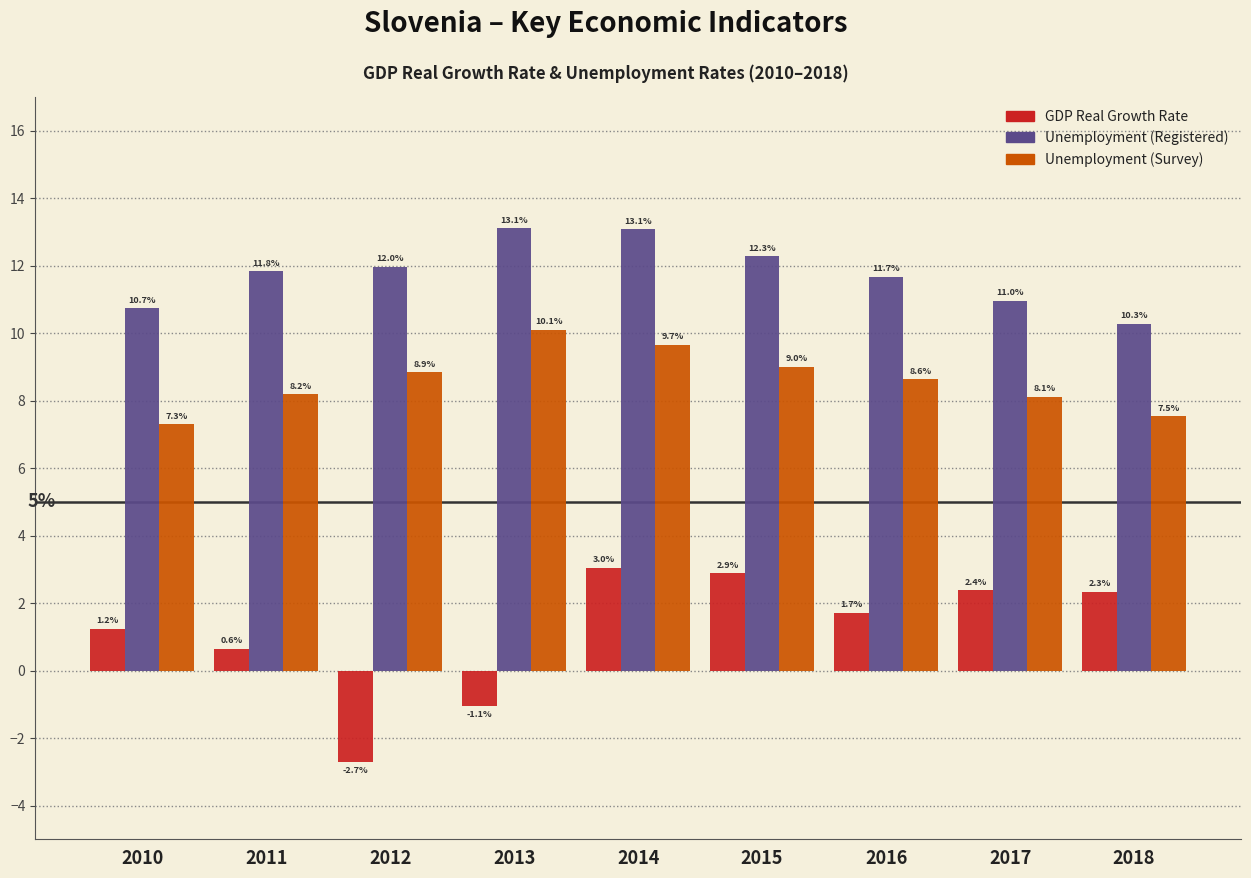

Reading left to right, transcribe all the data shown in this chart.

GDP Real Growth Rate: 1.2	0.6	-2.7	-1.1	3.0	2.9	1.7	2.4	2.3
Unemployment (Registered): 10.7	11.8	12.0	13.1	13.1	12.3	11.7	11.0	10.3
Unemployment (Survey): 7.3	8.2	8.9	10.1	9.7	9.0	8.6	8.1	7.5